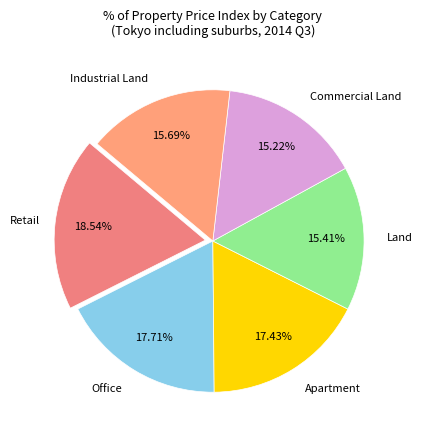

Count the number of slices in the pie.

6